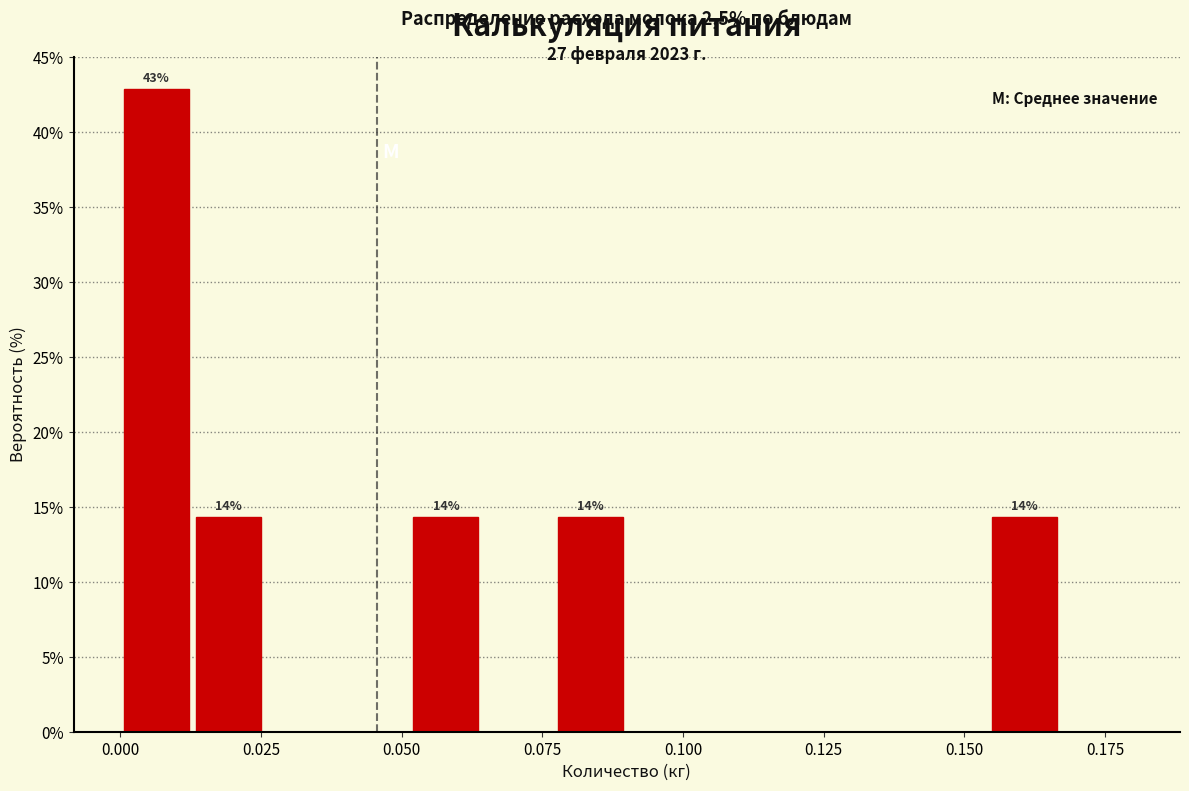

Read against the x-axis, roughly where is the centre of the tallest bar?

0.005